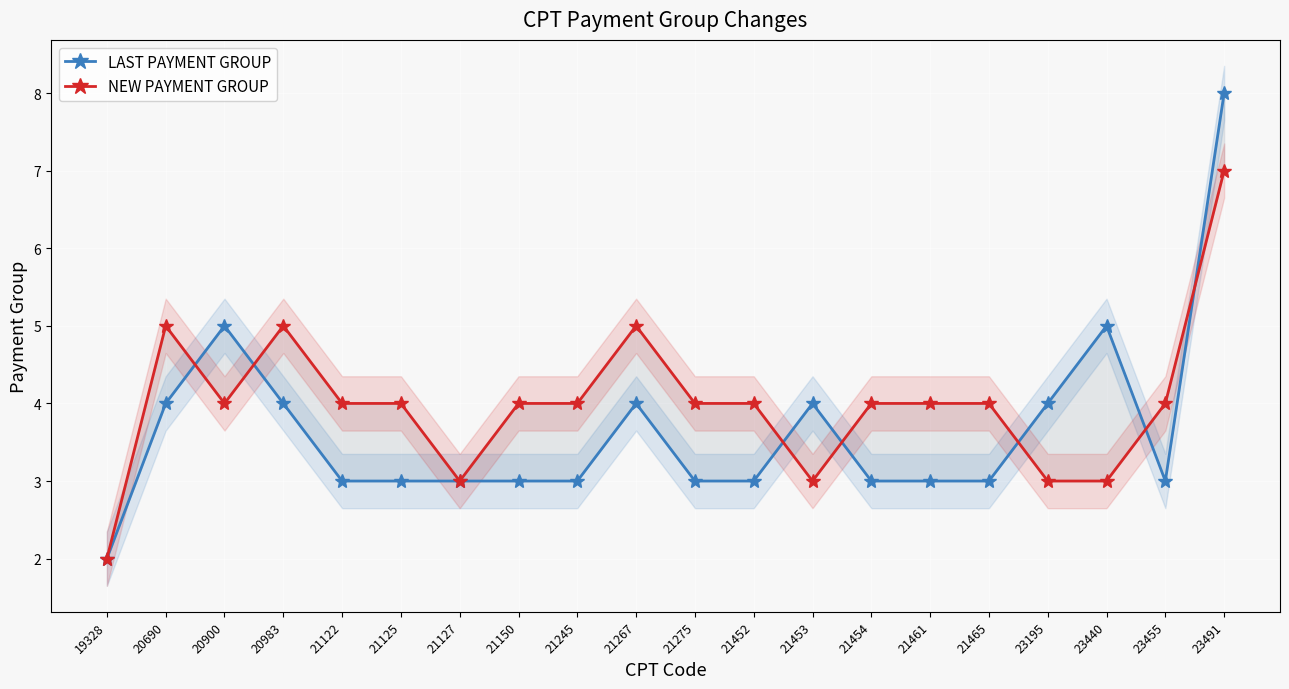

Reading left to right, transcribe all the data shown in this chart.

LAST PAYMENT GROUP: 19328=2	20690=4	20900=5	20983=4	21122=3	21125=3	21127=3	21150=3	21245=3	21267=4	21275=3	21452=3	21453=4	21454=3	21461=3	21465=3	23195=4	23440=5	23455=3	23491=8
NEW PAYMENT GROUP: 19328=2	20690=5	20900=4	20983=5	21122=4	21125=4	21127=3	21150=4	21245=4	21267=5	21275=4	21452=4	21453=3	21454=4	21461=4	21465=4	23195=3	23440=3	23455=4	23491=7